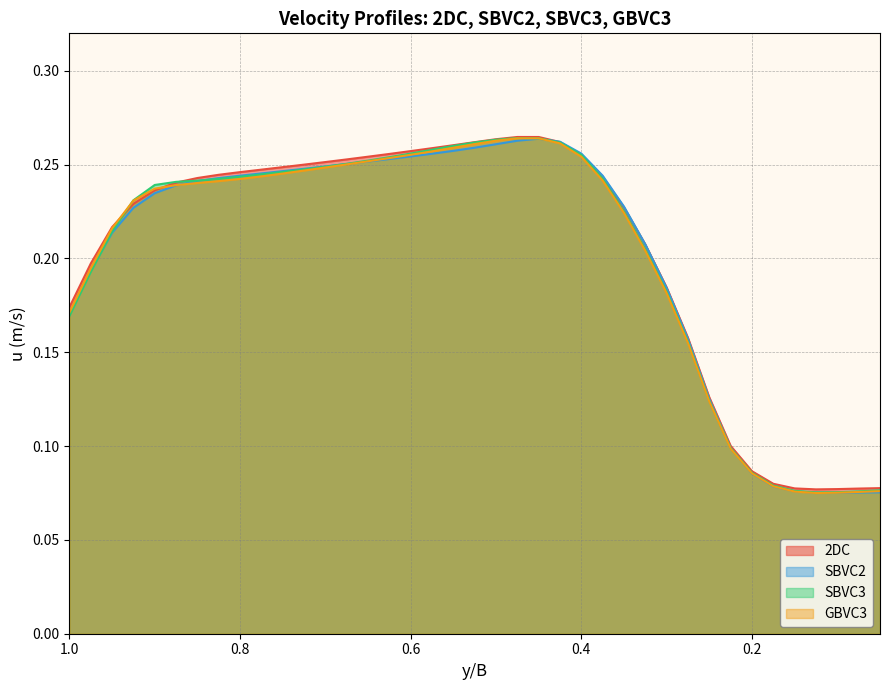

How many times do GBVC3 and SBVC2 cross each other?

5